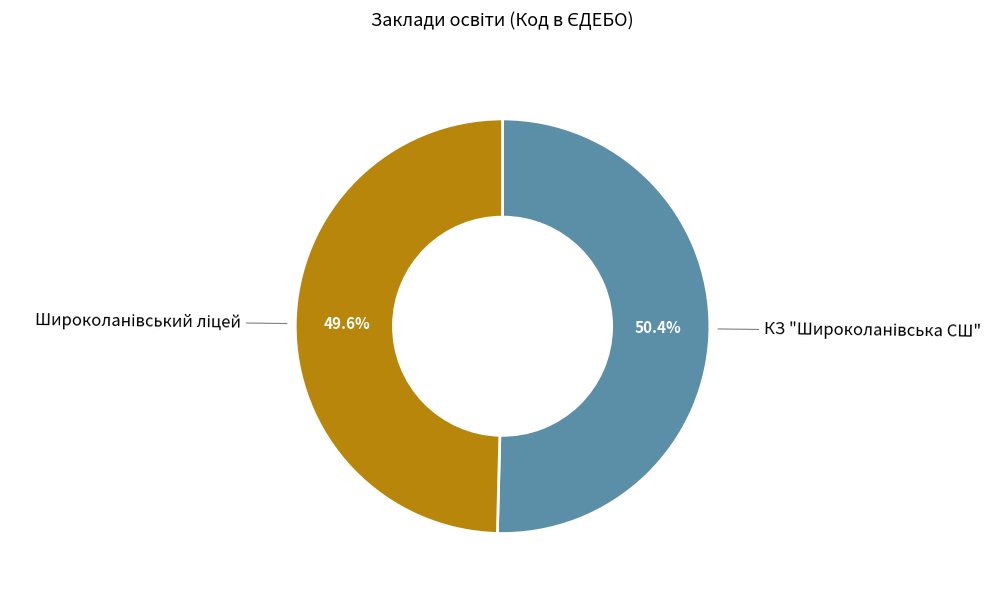

Approximately how many times larger is the value at КЗ "Широколанівська СШ" compared to Широколанівський ліцей?

1.0